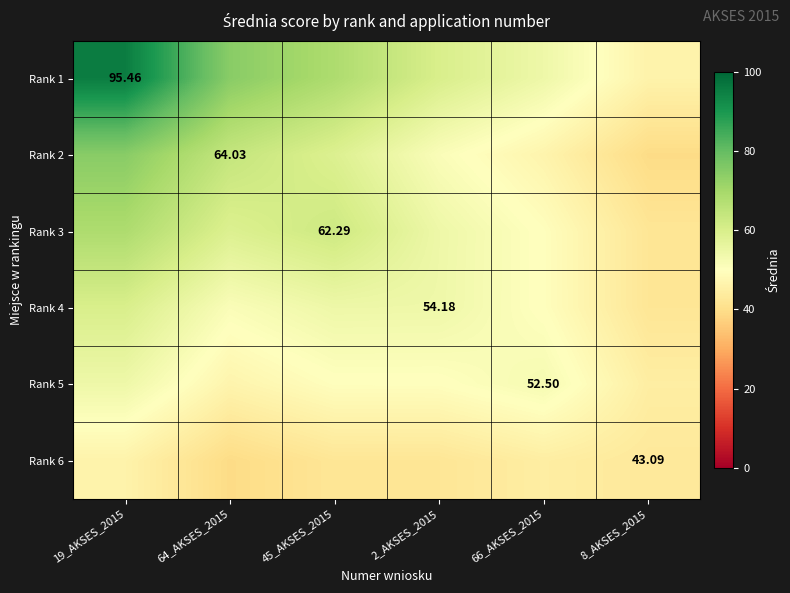

Where does the Rank 4 series first go above 54?

19_AKSES_2015